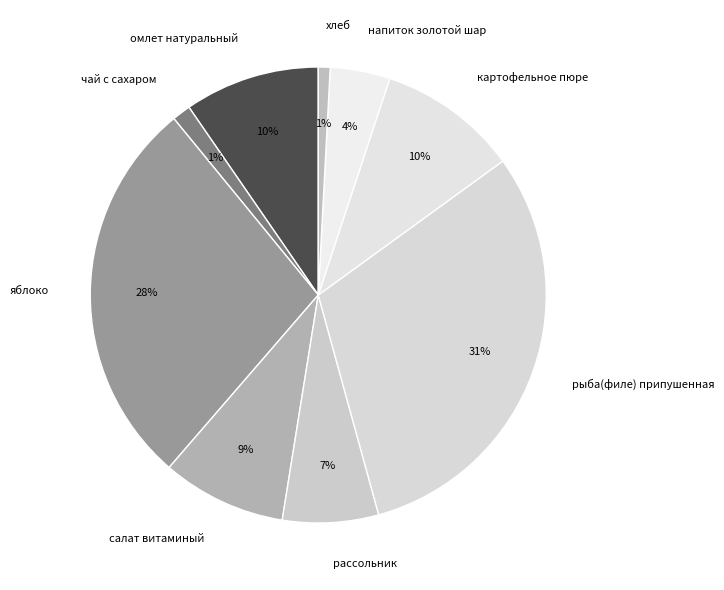

Which category has the biggest portion of the pie?

рыба(филе) припушенная